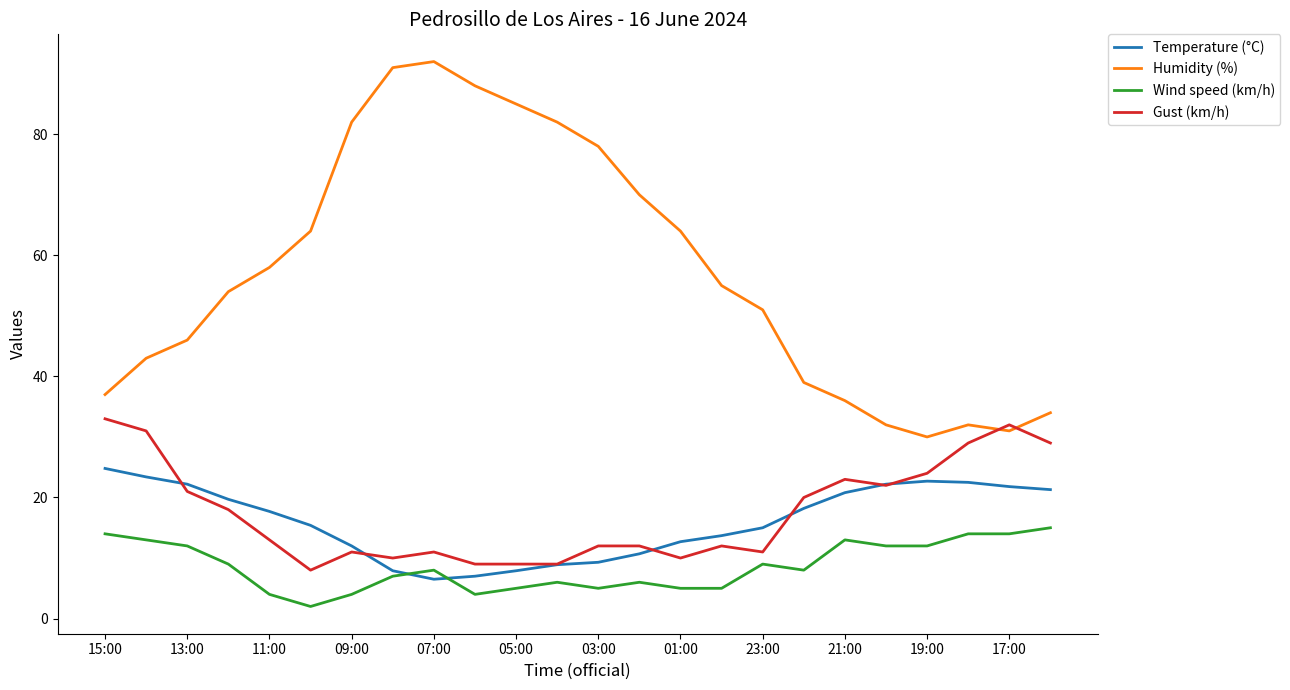

What is the minimum value for Temperature (°C)?

6.5